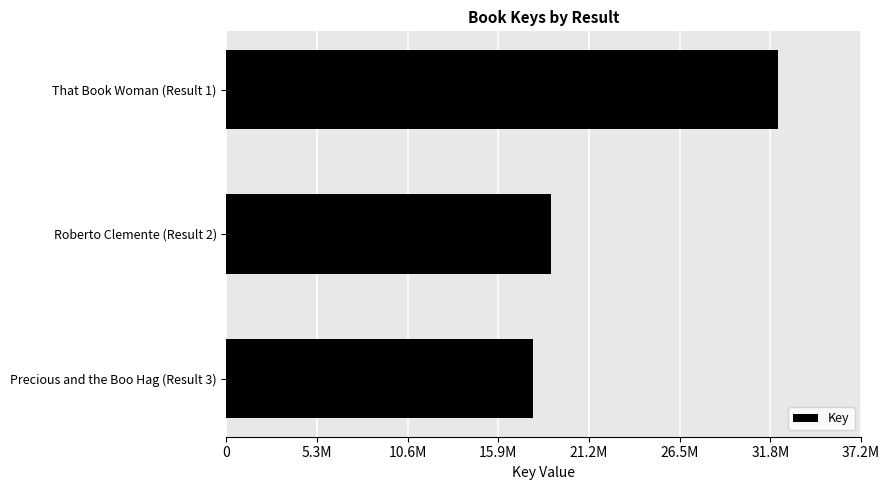

Does the chart contain any negative values?

No